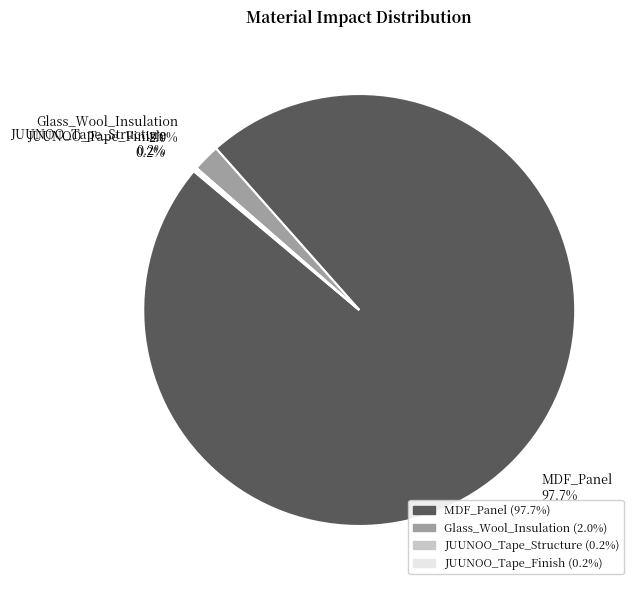

Which slice is the largest?

MDF_Panel